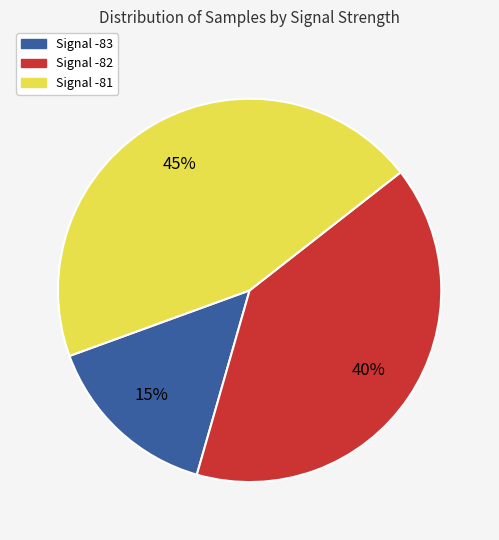

Count the number of slices in the pie.

3